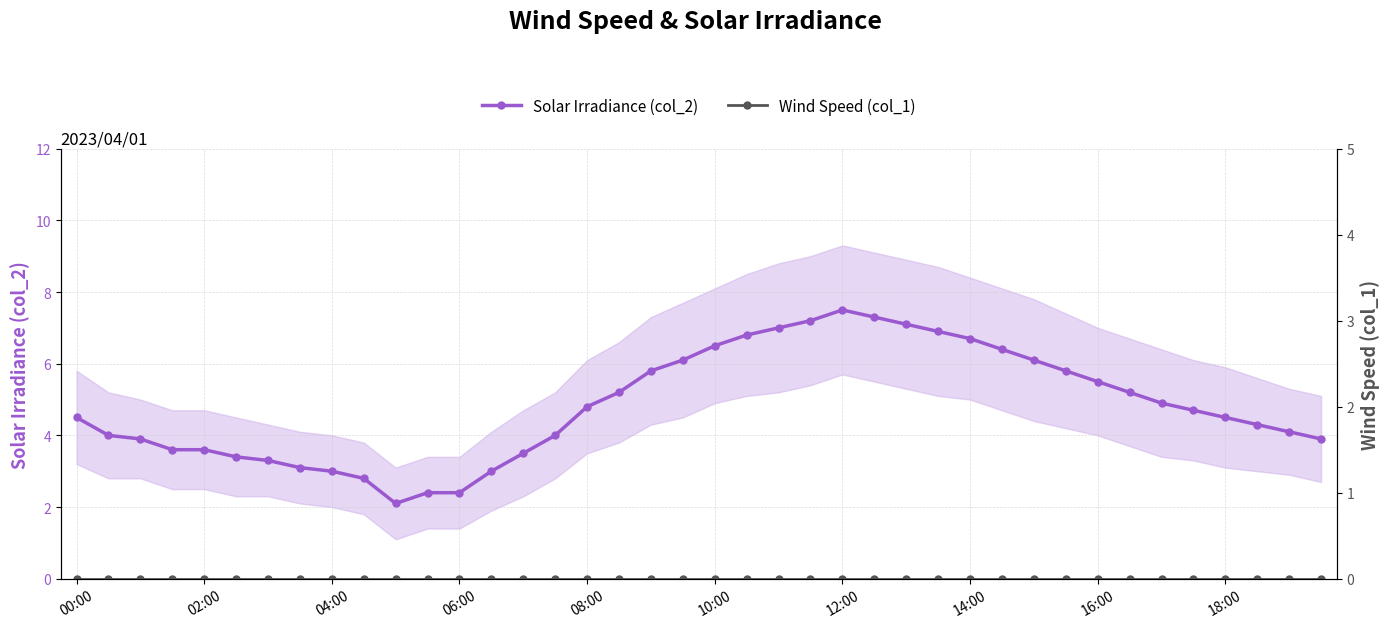

How many distinct data groups are displayed?

2